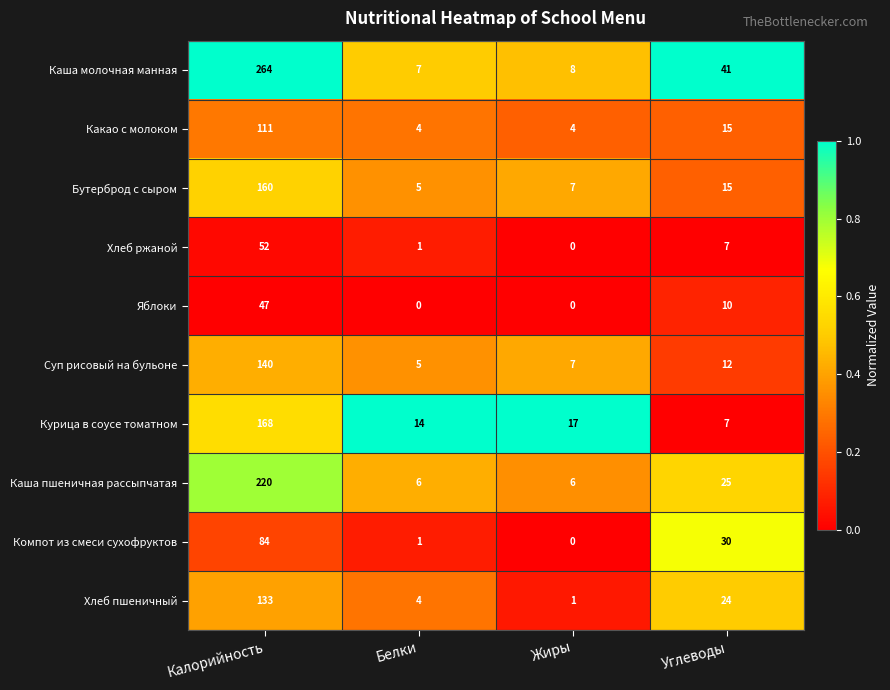

What is the total value across all series at Углеводы?

186